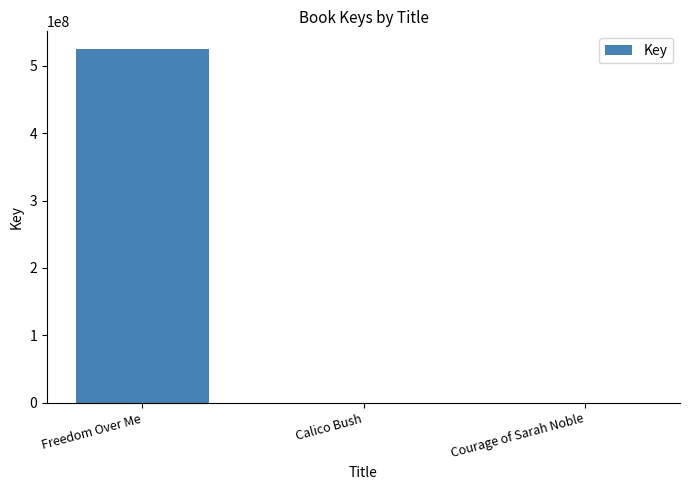

At which label is the value closest to 262457986?

Calico Bush